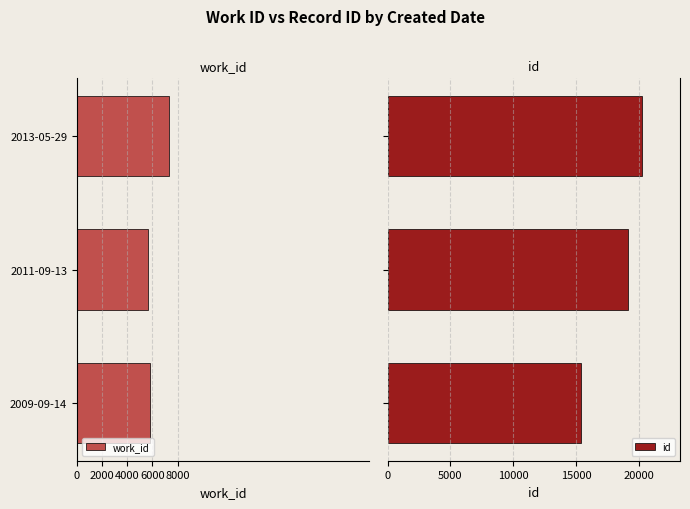

What is the difference between the maximum and second lowest values in the id series?

1062